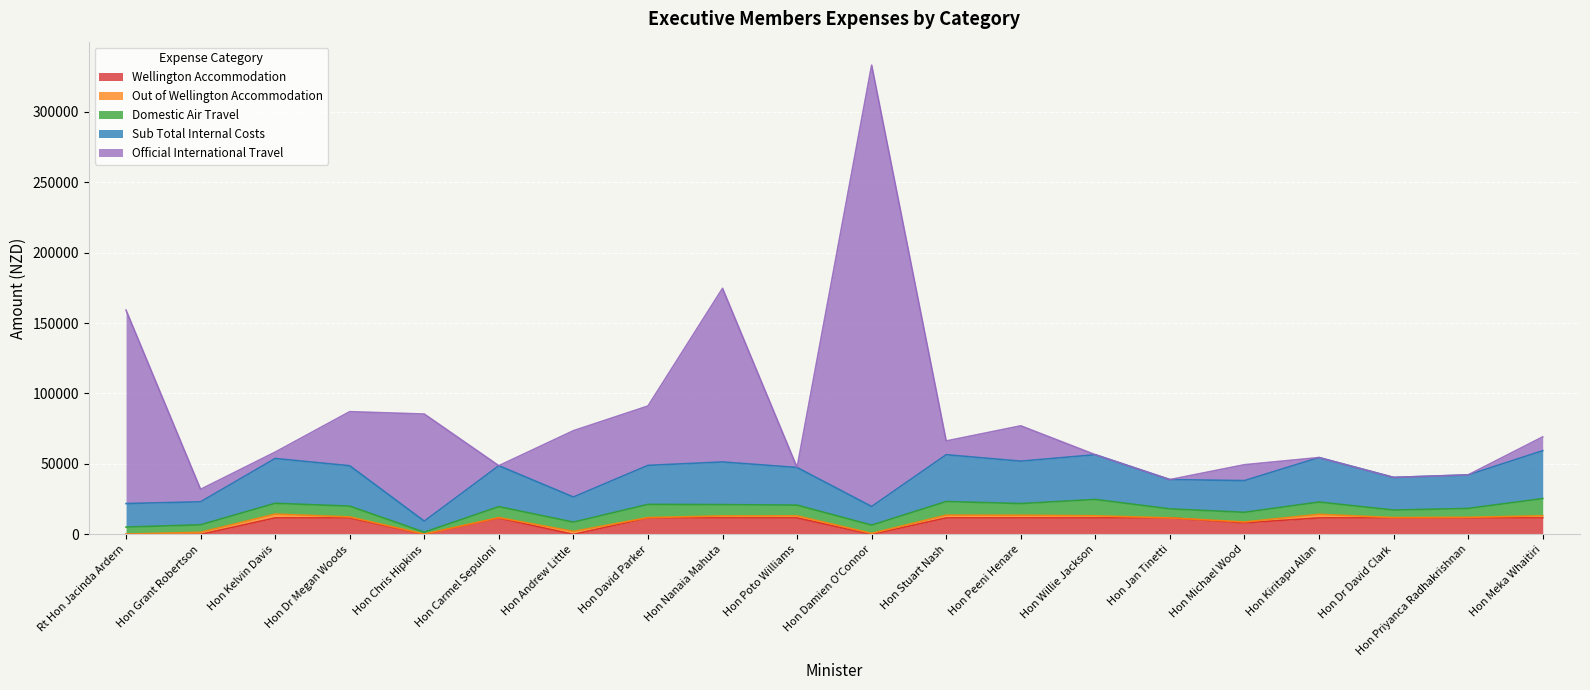

True or false: Sub Total Internal Costs has more than 1 points higher than both neighbors.

True